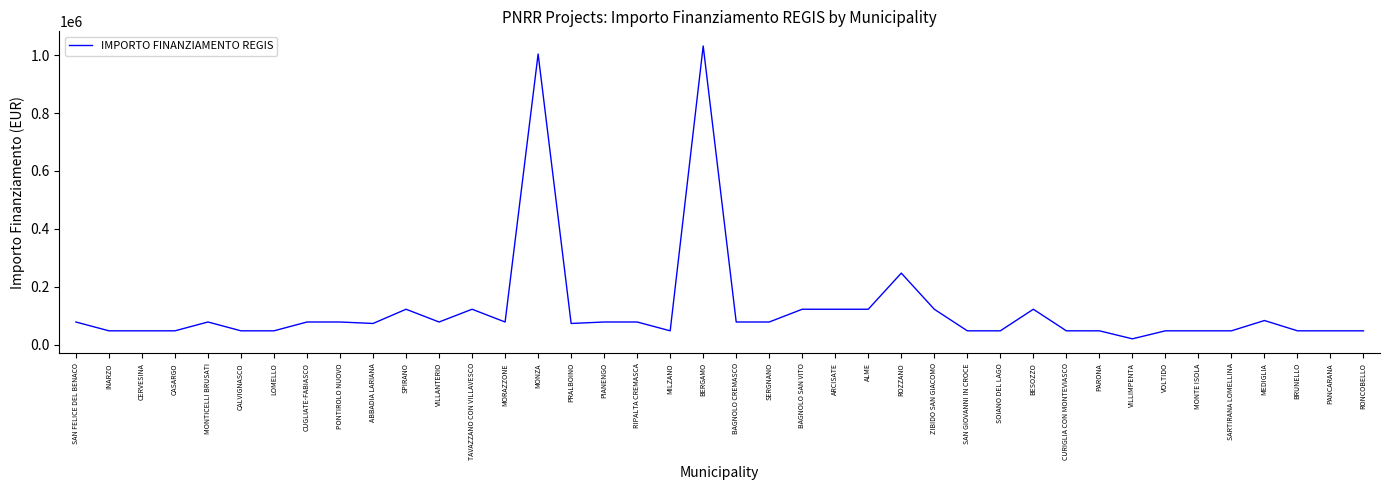

What is the approximate value at PIANENGO, to the nearest 10?

77900